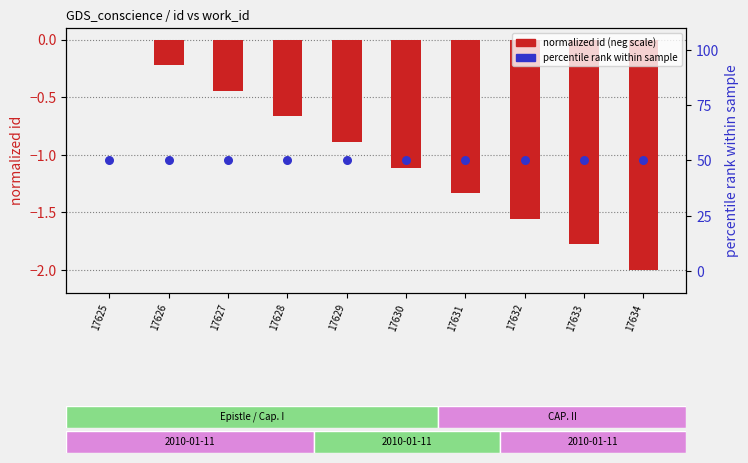

What is the total value across all series at 17633?

48.2